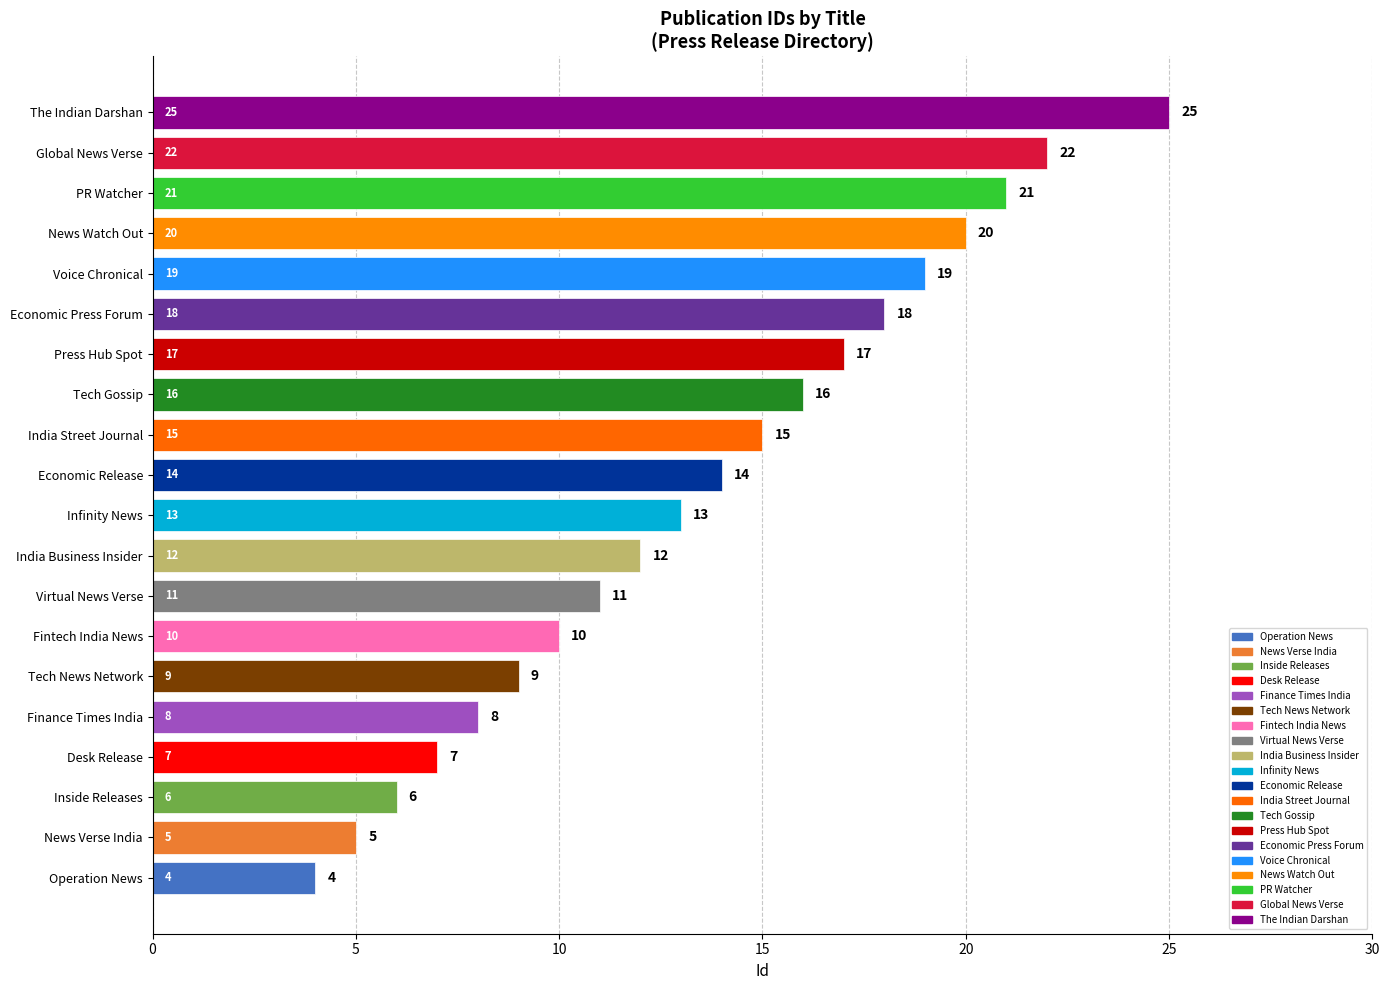

Between News Verse India and PR Watcher, which is larger?

PR Watcher